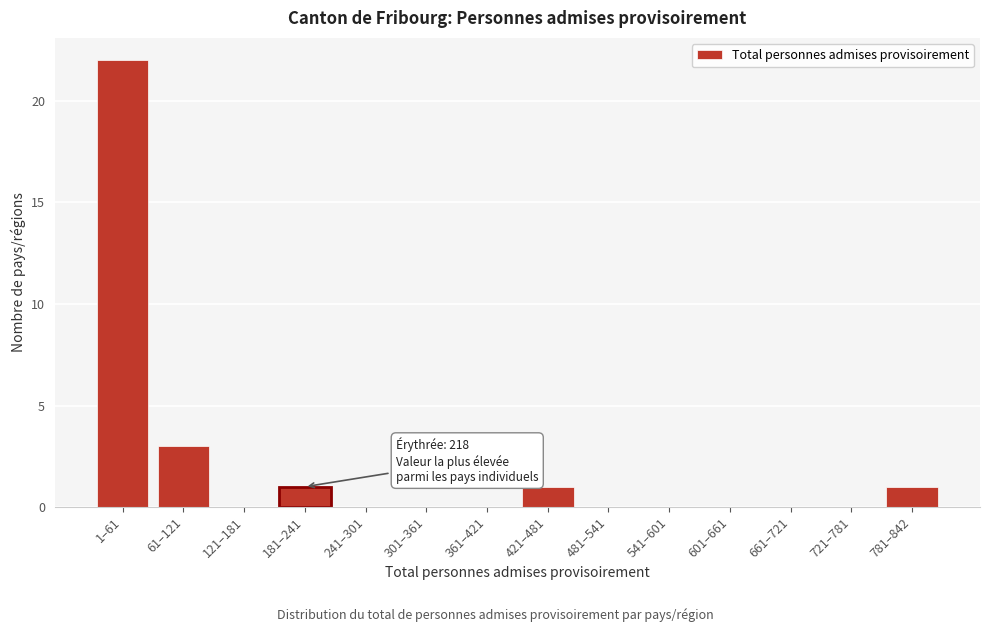

Reading right to left, list all the values displayed in this chart.

781–842=1	721–781=0	661–721=0	601–661=0	541–601=0	481–541=0	421–481=1	361–421=0	301–361=0	241–301=0	181–241=1	121–181=0	61–121=3	1–61=22